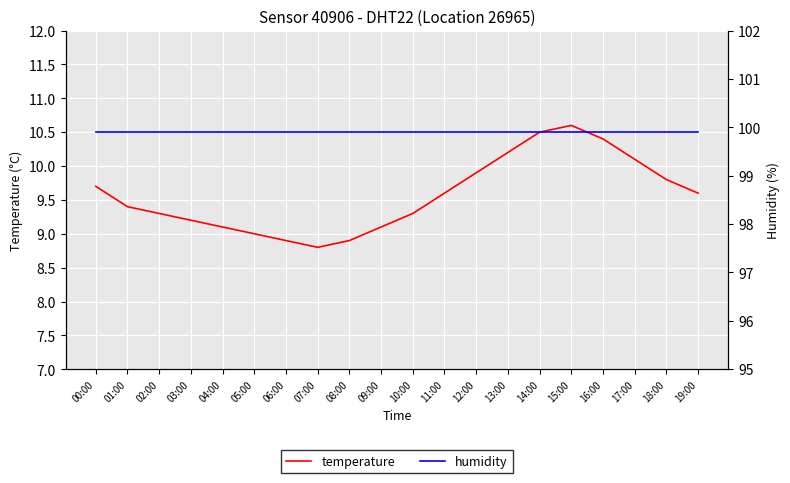

Is it true that humidity equals 99.9 at 02:00?

True